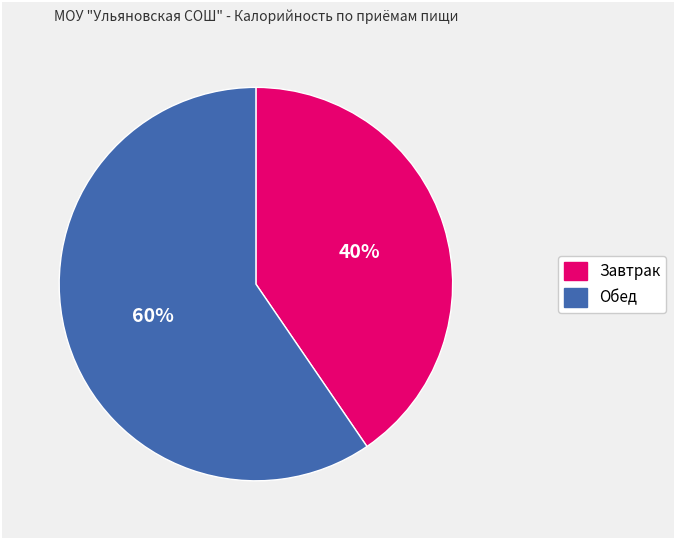

Combined, do Обед and Завтрак account for over 50%?

Yes